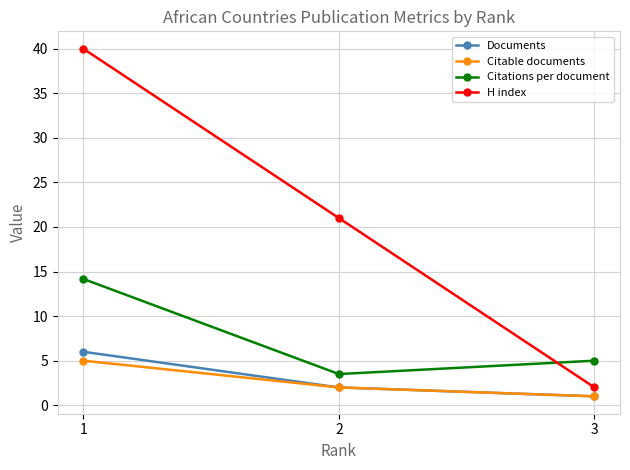

True or false: Citable documents has a value of 8.6 at 1.

False